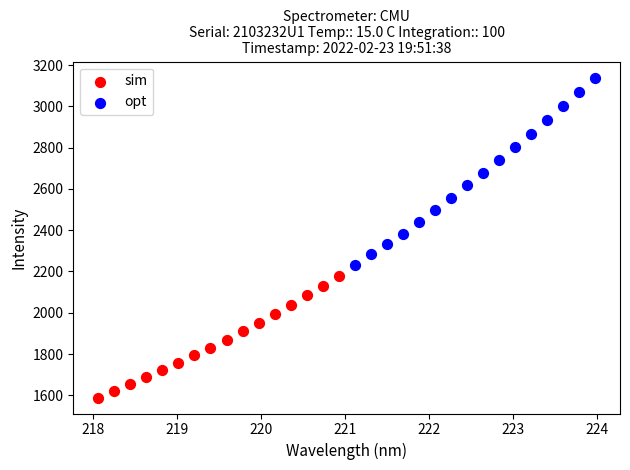

Which series reaches the maximum Y coordinate?

opt